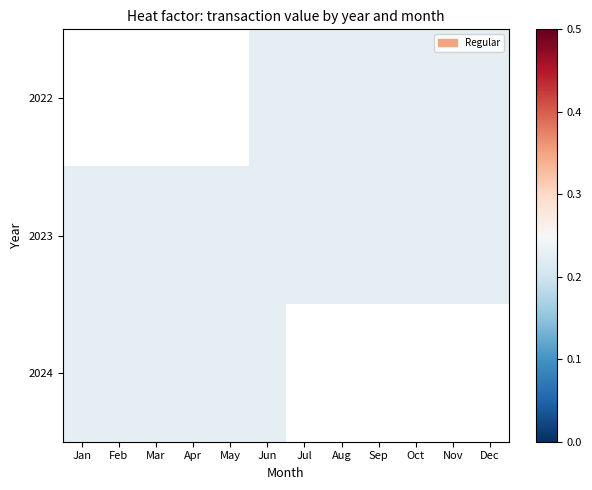

Is it true that 2022 equals 0.2 at Jul?

True